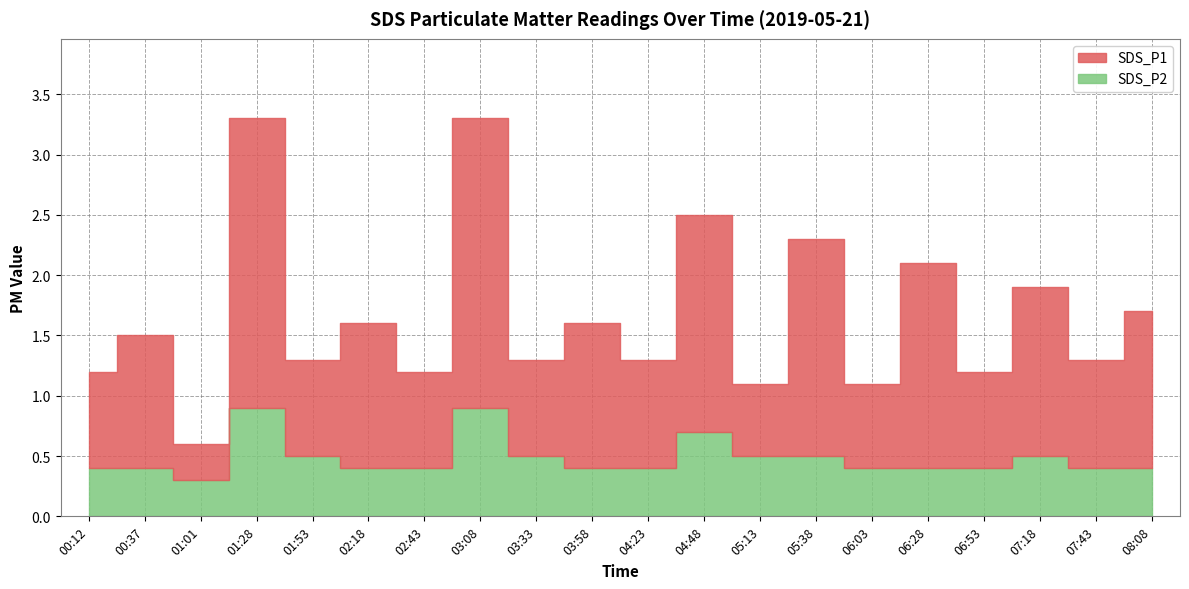

Which category has the highest value across all series?

01:28